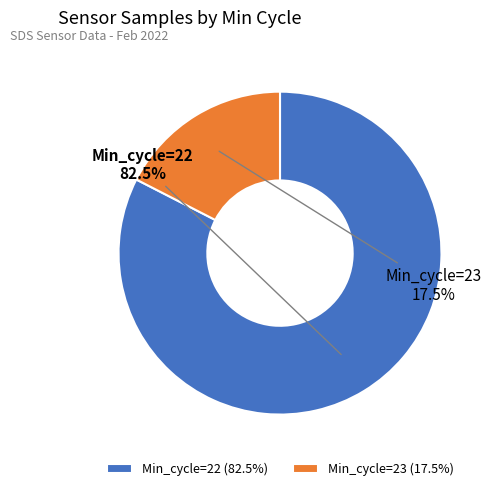

Combined, what portion of the pie is Min_cycle=22 and Min_cycle=23?

100.0%